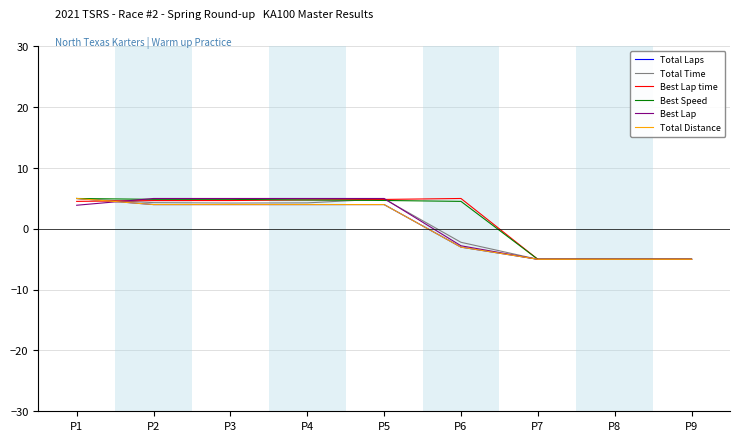

At which label does Total Laps reach its minimum?

P7